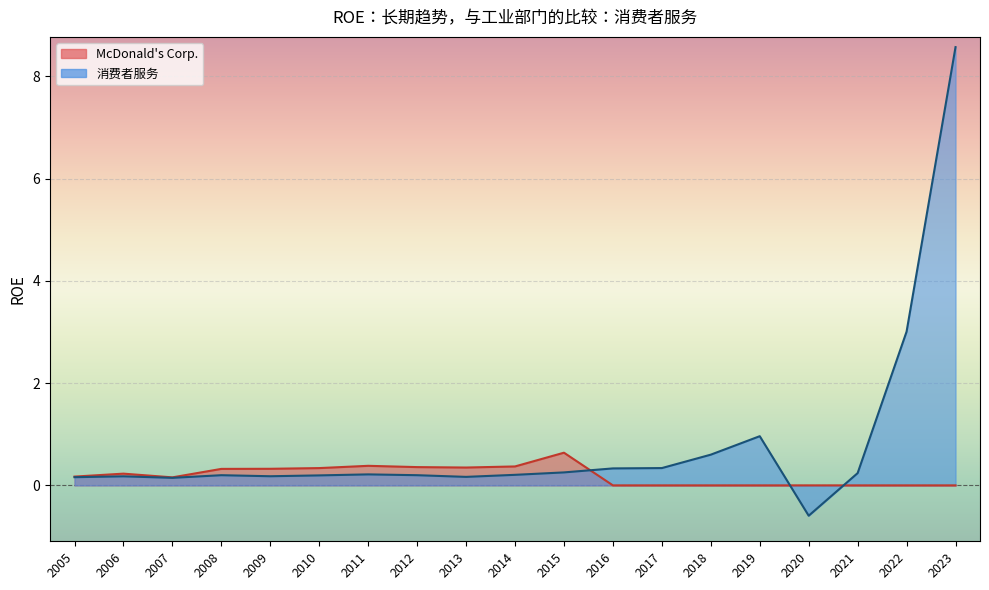

Where is McDonald's Corp. (line) nearest to the value 0?

2016